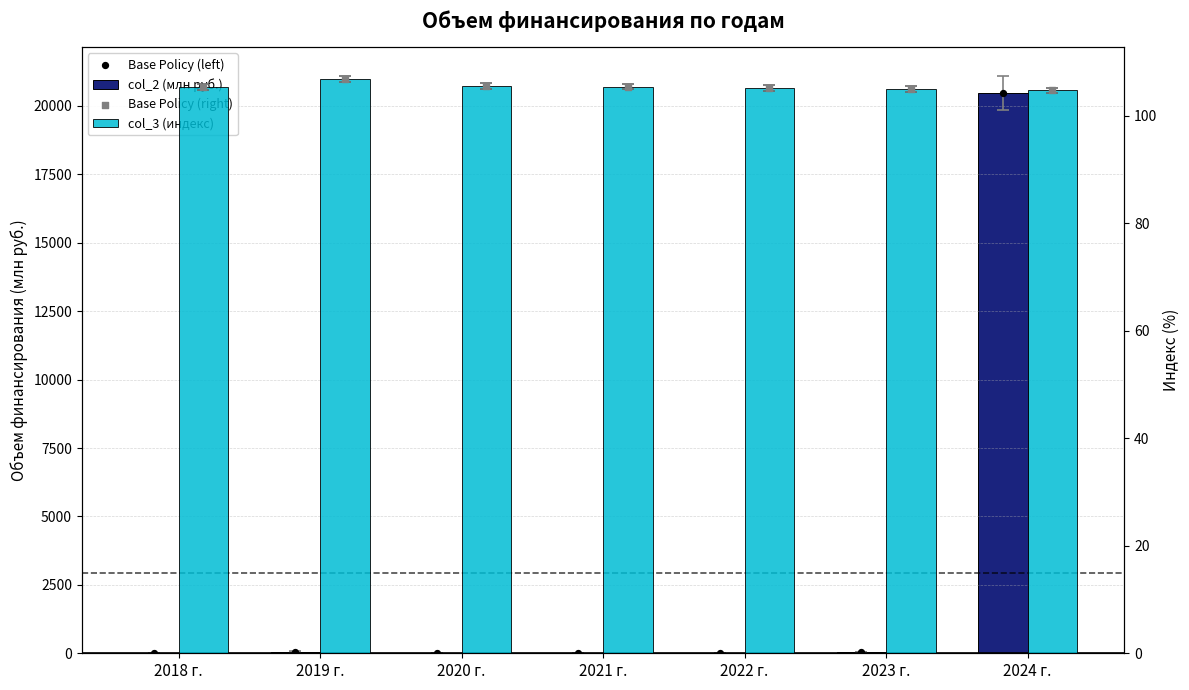

Which series has the widest spread of Y values?

col_2 (млн руб.)